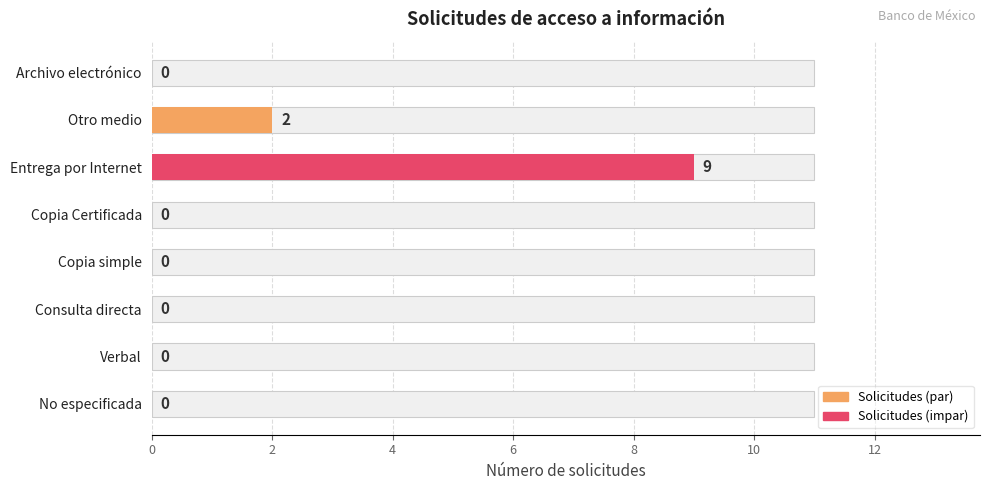

What is the difference between the second highest and second lowest values?

2